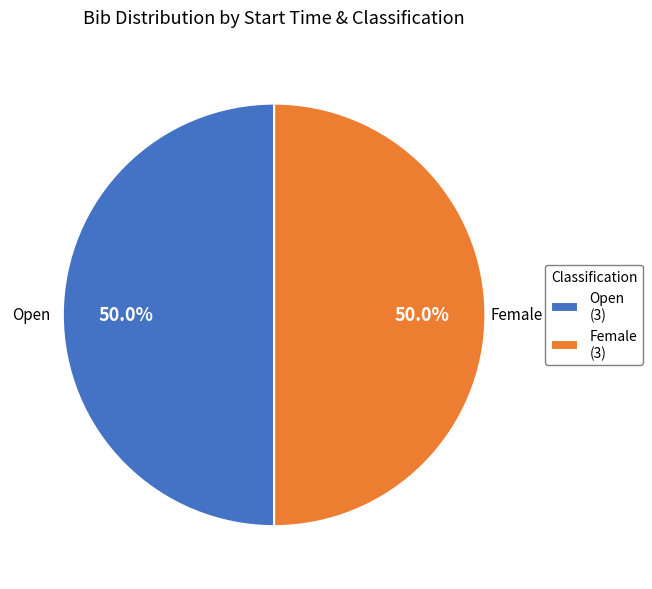

What is the ratio of the value at Female (3) to the value at Open (3)?

1.0